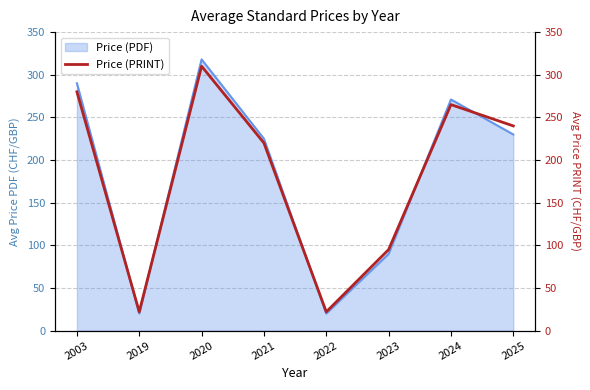

Which has a higher value, 2020 or 2024?

2020